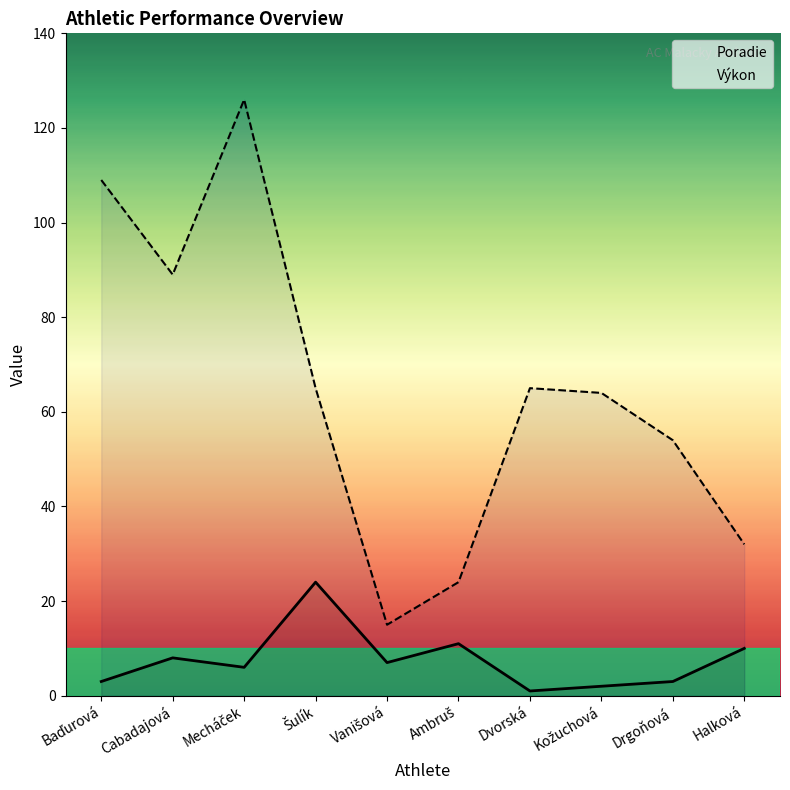

What is the greatest value displayed?

126